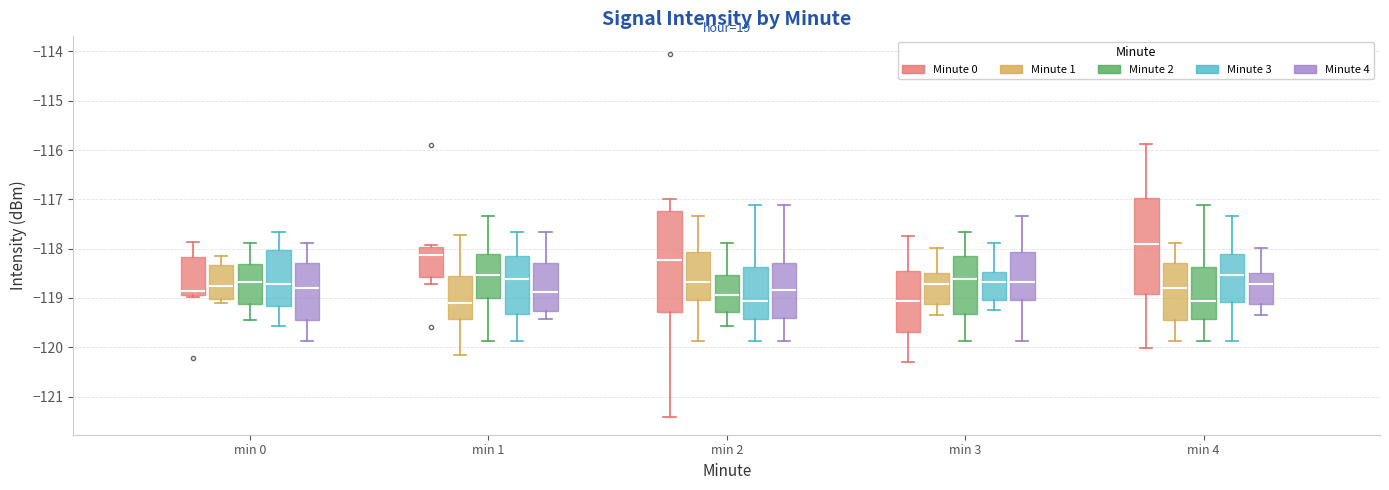

Where does the lower whisker of the box for min 3 (Minute 3) end on the y-axis? The values are not printed on the chart, so give them approximately, as read against the axis.

-119.2